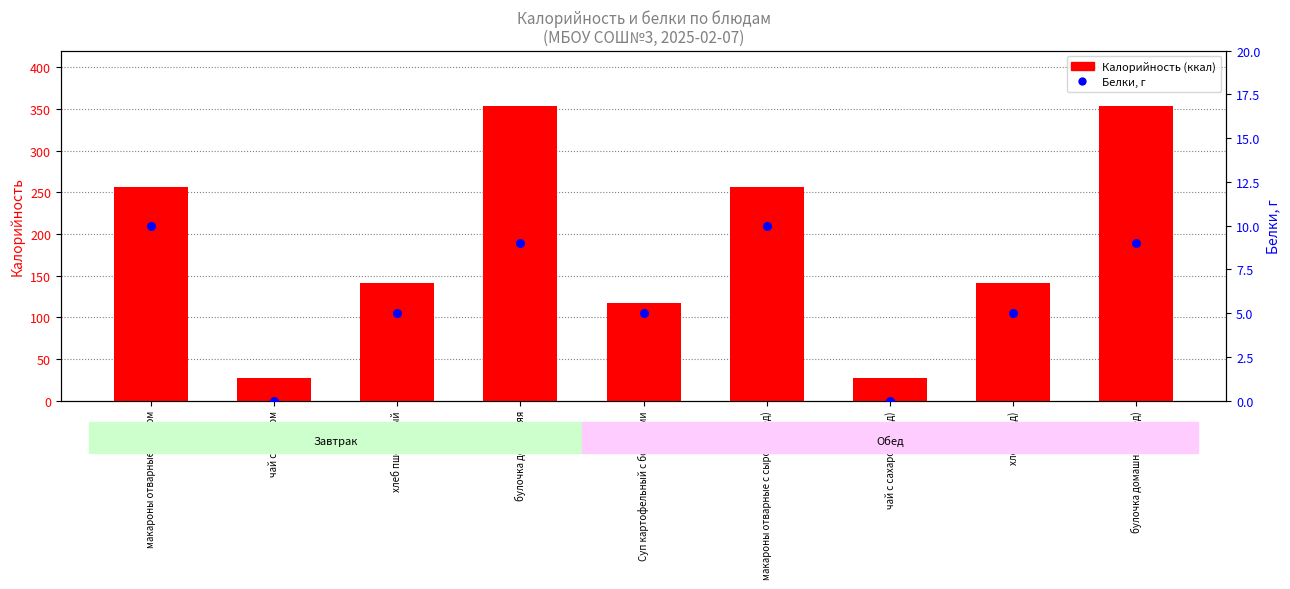

At how many categories does at least one series exceed 91?

7